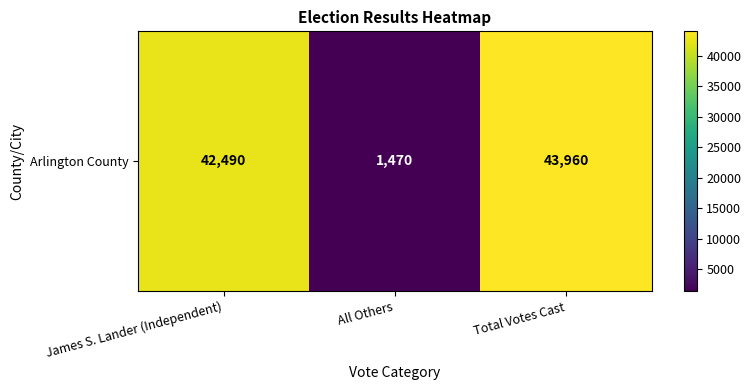

Reading right to left, list all the values displayed in this chart.

Total Votes Cast=43960	All Others=1470	James S. Lander (Independent)=42490